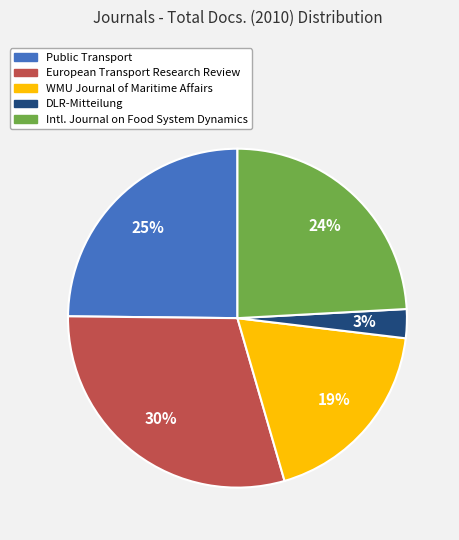

Is the sum of Intl. Journal on Food System Dynamics and Public Transport greater than half?

No